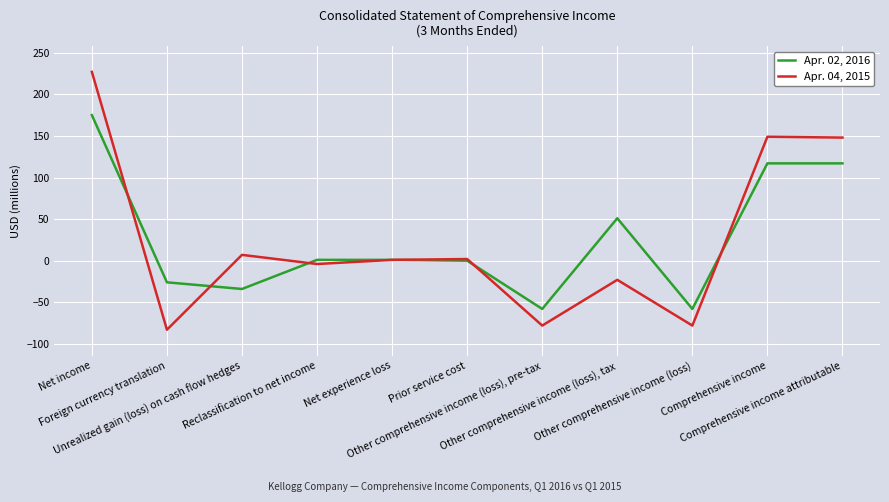

At which category is the sum across all series the highest?

Net income